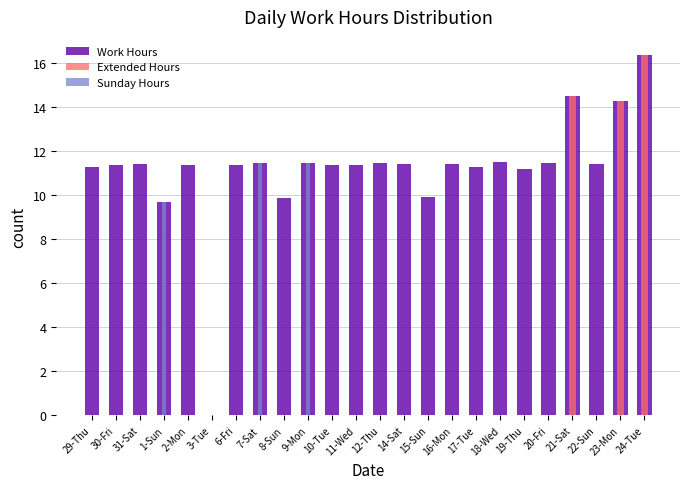

Reading right to left, extract all data points from this chart.

Work Hours: 24-Tue=16.4	23-Mon=14.3	22-Sun=11.4	21-Sat=14.5	20-Fri=11.5	19-Thu=11.2	18-Wed=11.5	17-Tue=11.3	16-Mon=11.4	15-Sun=9.9	14-Sat=11.4	12-Thu=11.5	11-Wed=11.4	10-Tue=11.3	9-Mon=11.4	8-Sun=9.9	7-Sat=11.4	6-Fri=11.4	3-Tue=0.0	2-Mon=11.4	1-Sun=9.7	31-Sat=11.4	30-Fri=11.3	29-Thu=11.3
Extended Hours: 24-Tue=16.4	23-Mon=14.3	22-Sun=0.0	21-Sat=14.5	20-Fri=0.0	19-Thu=0.0	18-Wed=0.0	17-Tue=0.0	16-Mon=0.0	15-Sun=0.0	14-Sat=0.0	12-Thu=0.0	11-Wed=0.0	10-Tue=0.0	9-Mon=0.0	8-Sun=0.0	7-Sat=0.0	6-Fri=0.0	3-Tue=0.0	2-Mon=0.0	1-Sun=0.0	31-Sat=0.0	30-Fri=0.0	29-Thu=0.0
Sunday Hours: 24-Tue=0.0	23-Mon=0.0	22-Sun=0.0	21-Sat=0.0	20-Fri=0.0	19-Thu=0.0	18-Wed=0.0	17-Tue=0.0	16-Mon=0.0	15-Sun=0.0	14-Sat=0.0	12-Thu=0.0	11-Wed=0.0	10-Tue=0.0	9-Mon=11.4	8-Sun=0.0	7-Sat=11.4	6-Fri=0.0	3-Tue=0.0	2-Mon=0.0	1-Sun=9.7	31-Sat=0.0	30-Fri=0.0	29-Thu=0.0